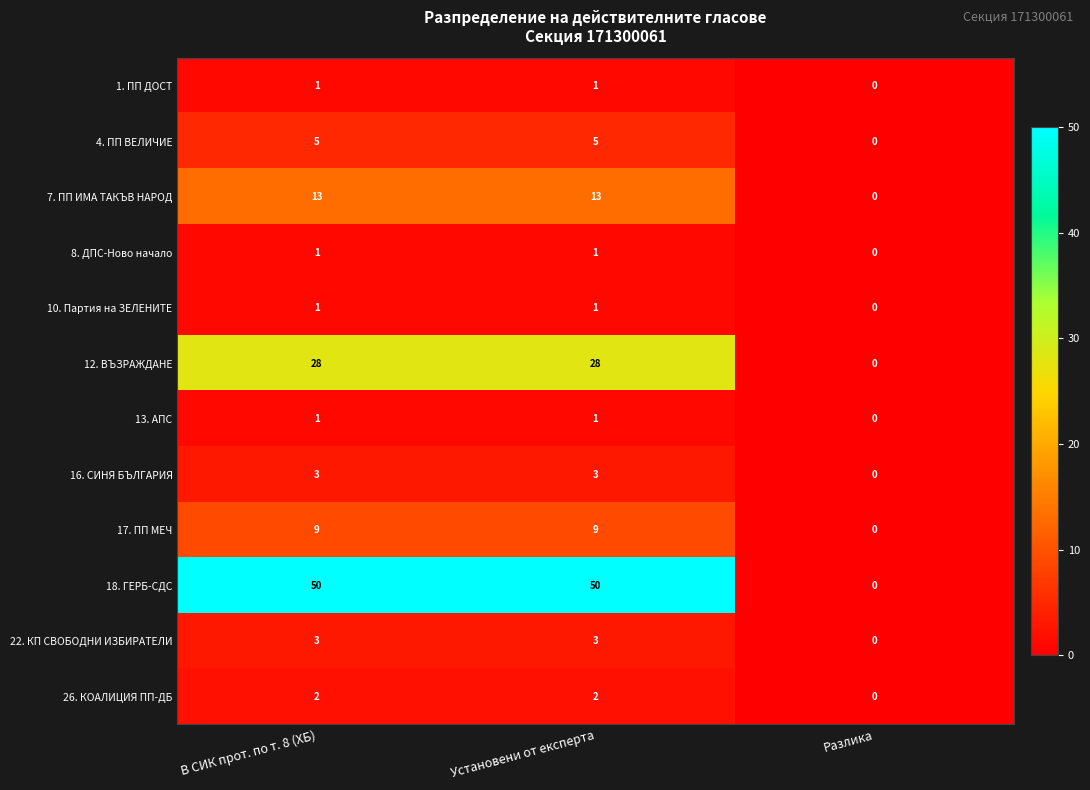

At which label does 4. ПП ВЕЛИЧИЕ reach its minimum?

Разлика